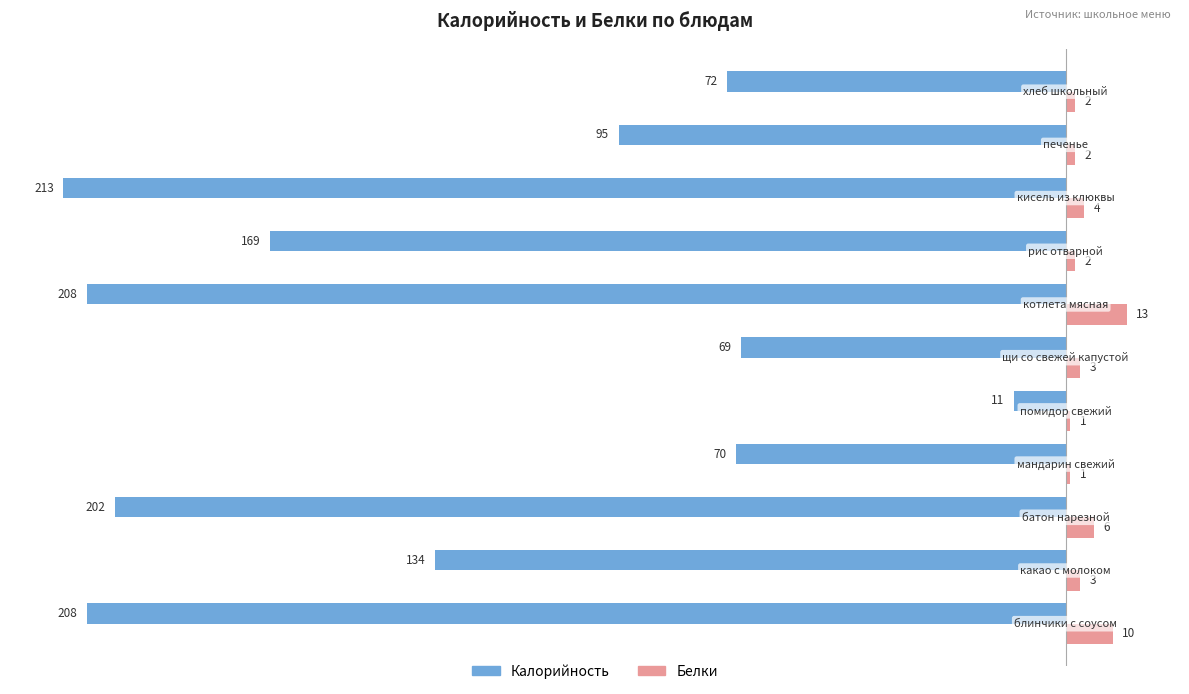

What is the lowest value of the Калорийность series?

-213